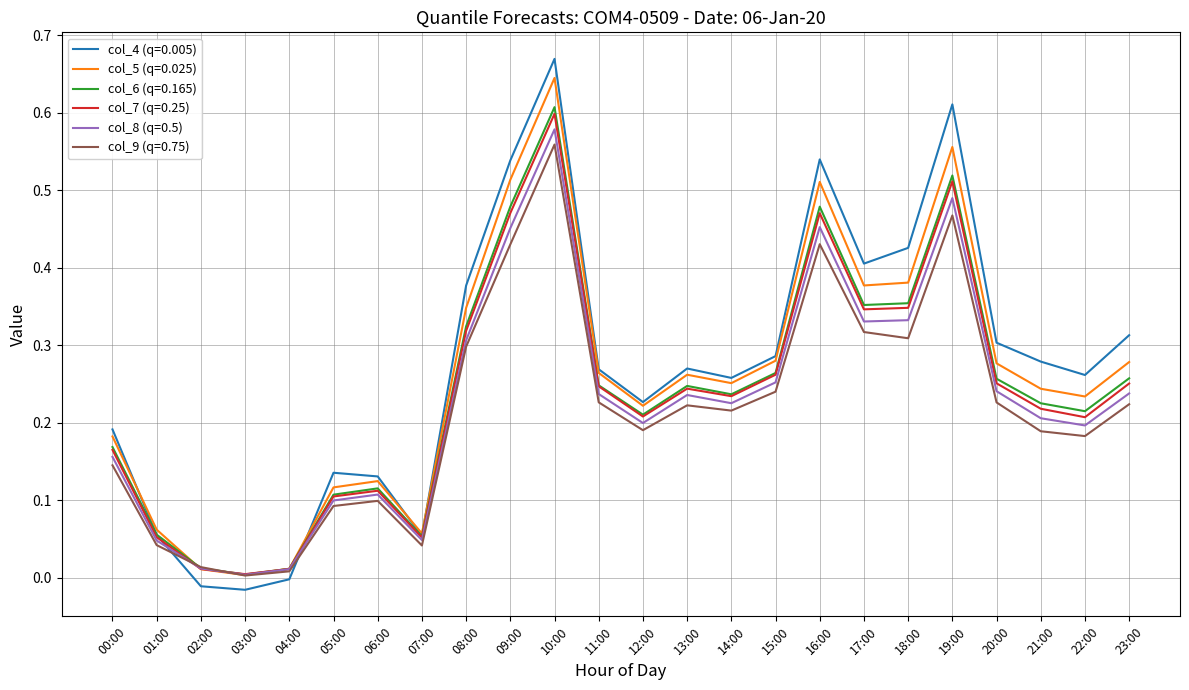

What is the total value across all series at 17:00?

2.1